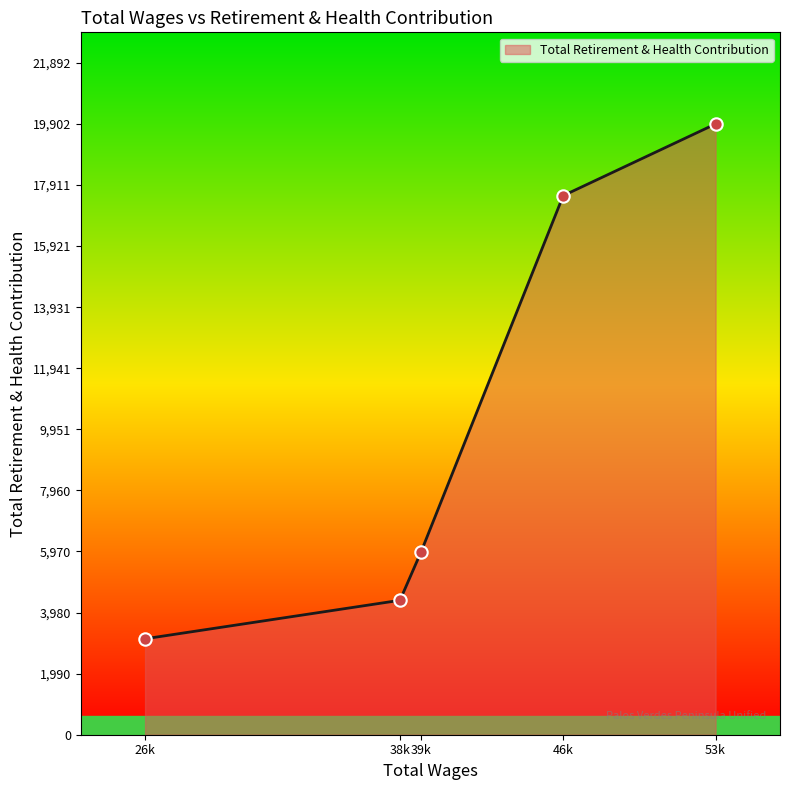

Between 26k and 46k, which is larger?

46k